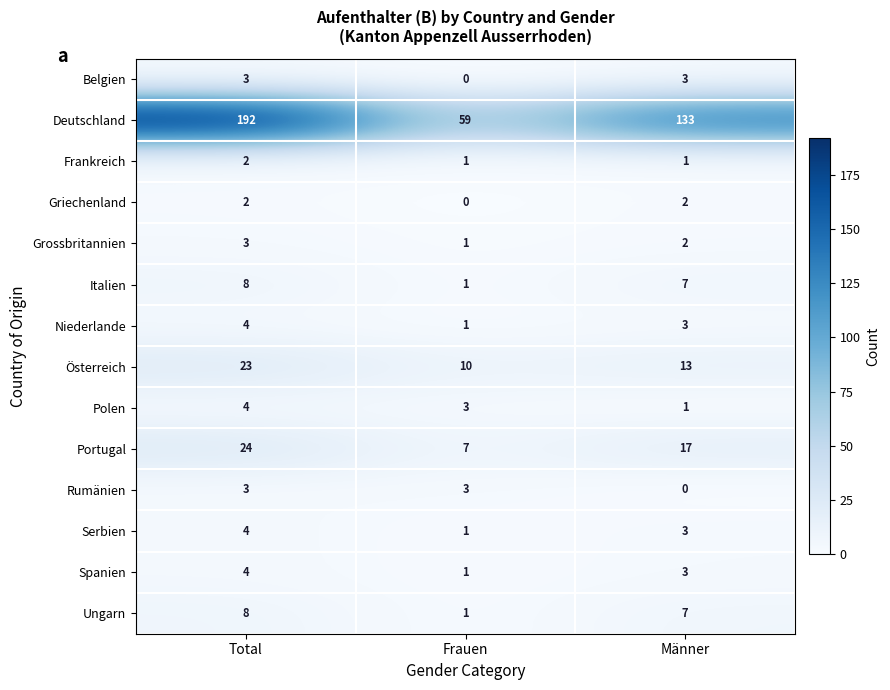

Count the number of categories in the chart.

3